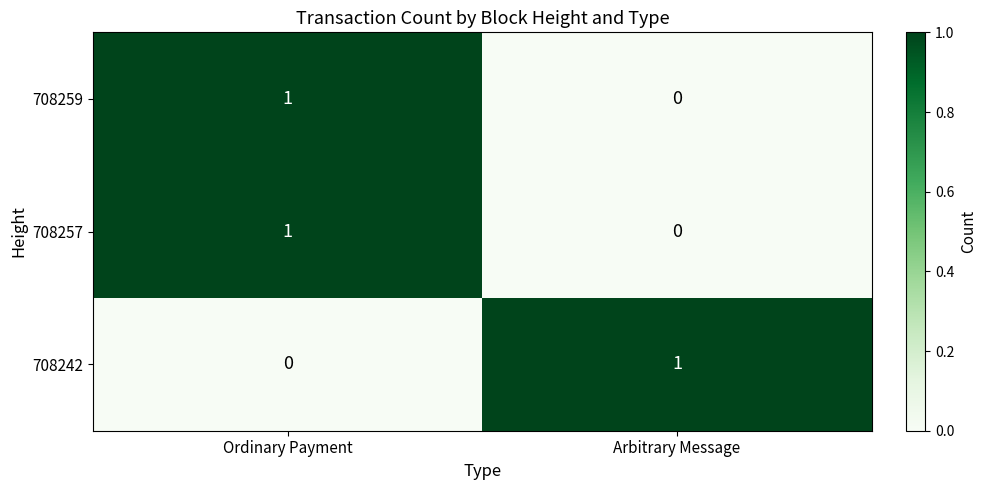

Is the value of 708259 at Arbitrary Message greater than the value of 708257 at Ordinary Payment?

No